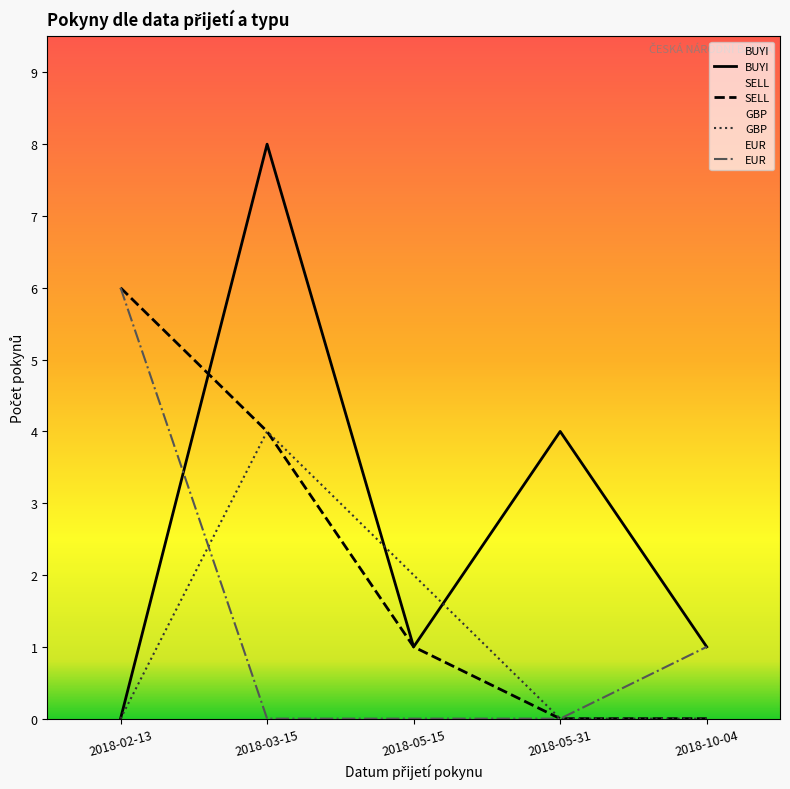

What is the label of the 4th point from the left?

2018-05-31